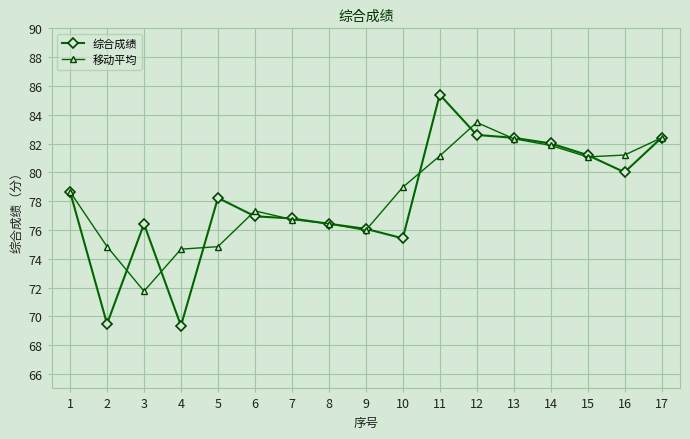

Which series changed the most between 2 and 11?

综合成绩